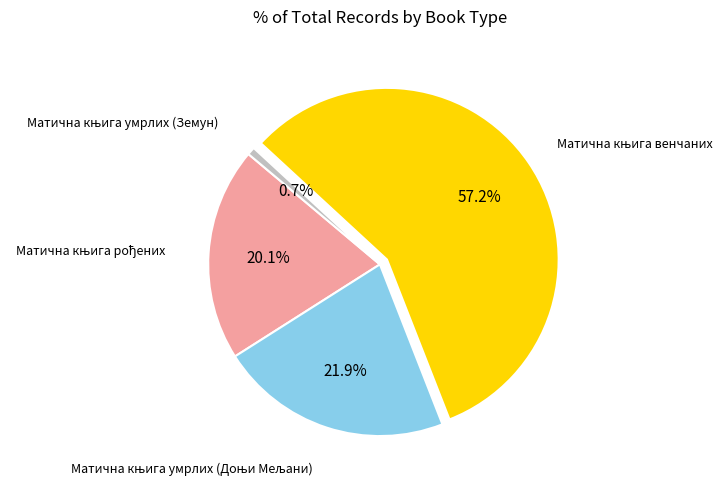

Is there a majority slice in this chart?

Yes